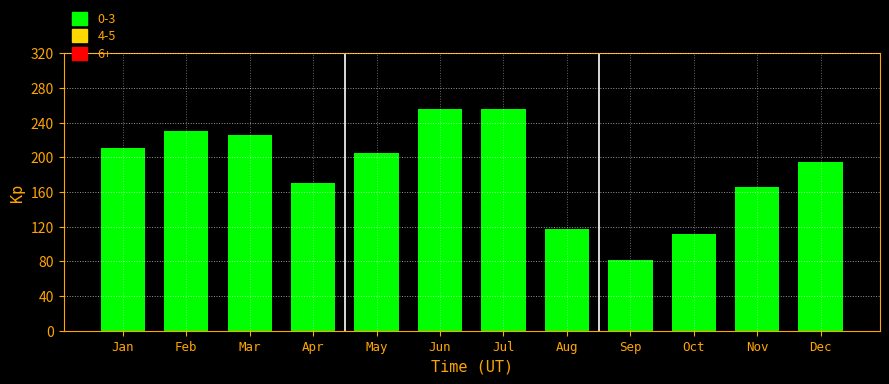

What is the ratio of the value at Aug to the value at Feb?

0.5